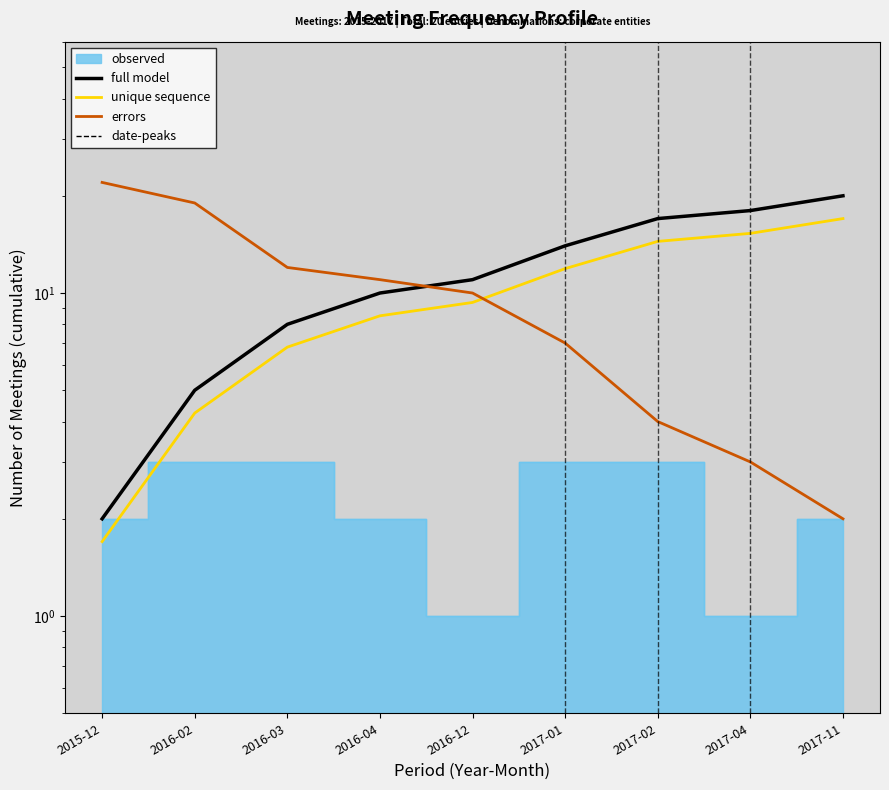

Which series has the largest range (max minus min)?

errors